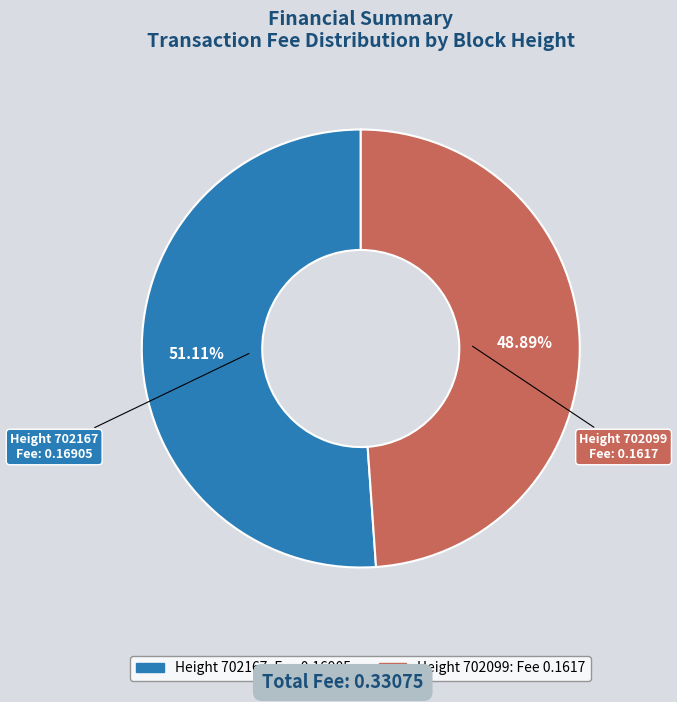

Does any single category account for the majority?

Yes